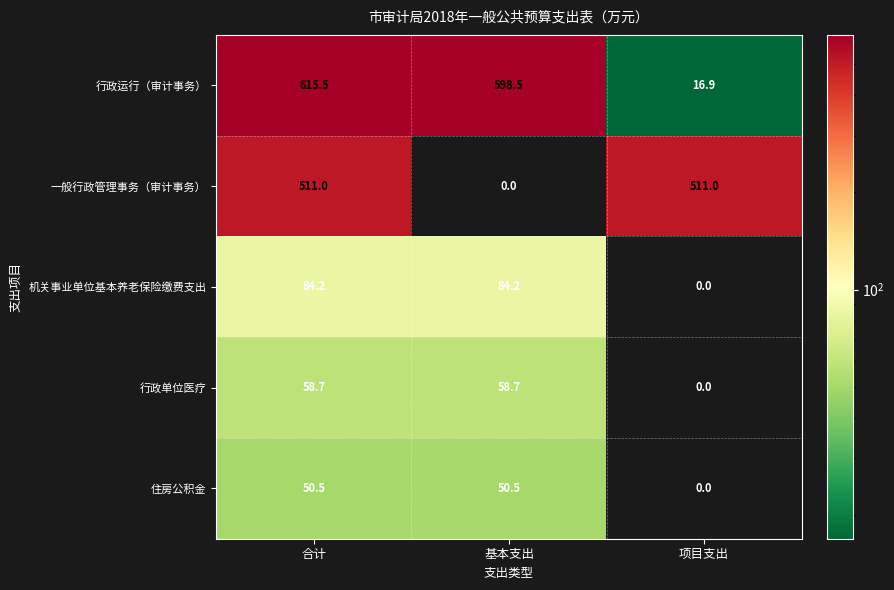

Where is 行政单位医疗 nearest to the value 29?

项目支出